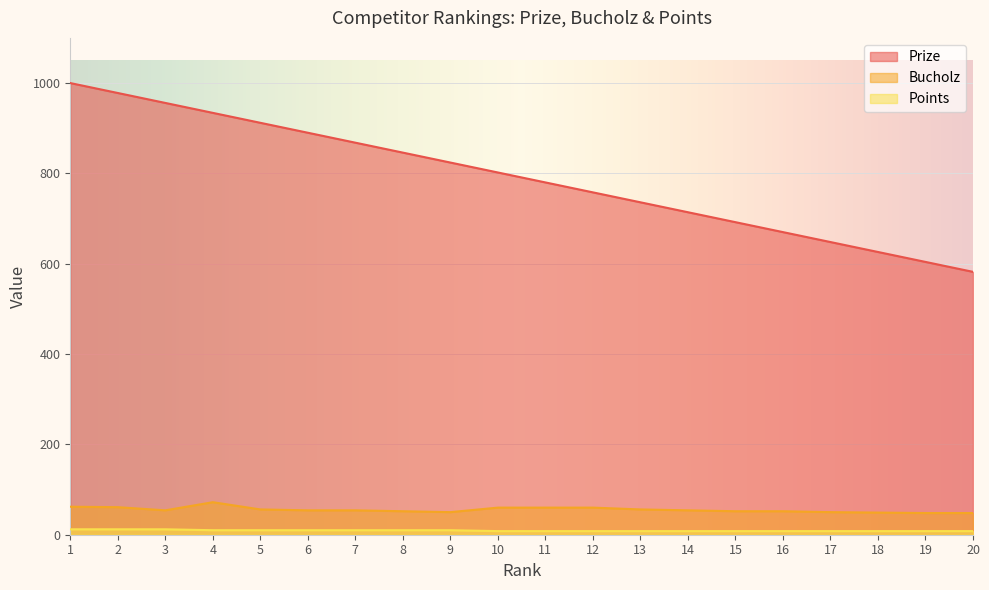

True or false: Prize and Points cross at least once.

False